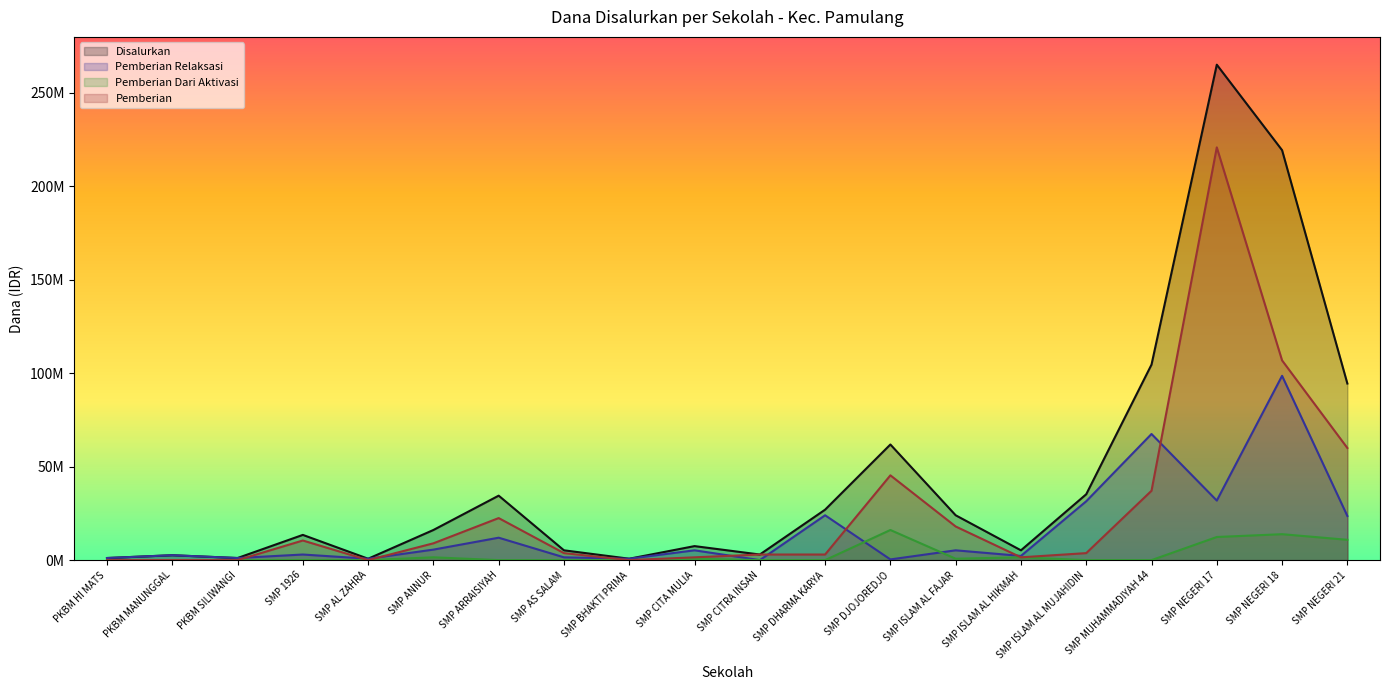

Where is Pemberian Relaksasi nearest to the value 49312500?

SMP NEGERI 17